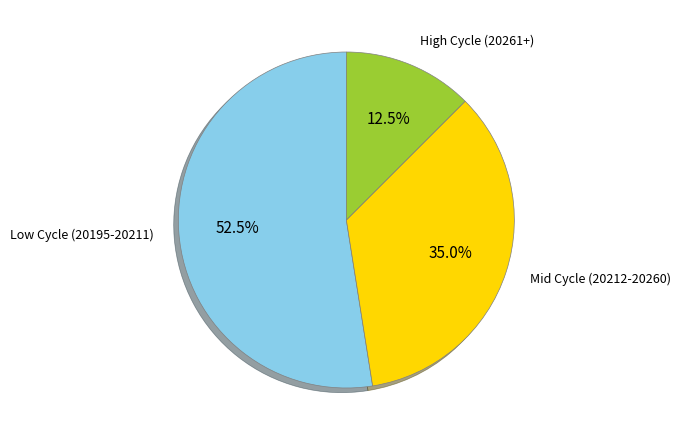

Is there any slice that represents more than half of the pie?

Yes